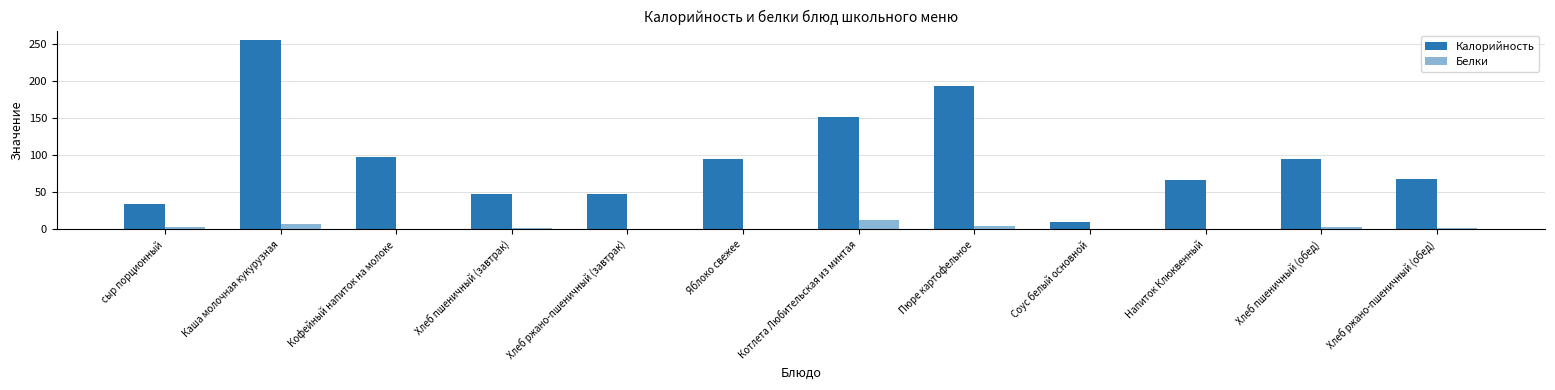

Is it true that Белки equals 1.4 at Хлеб ржано-пшеничный (завтрак)?

False